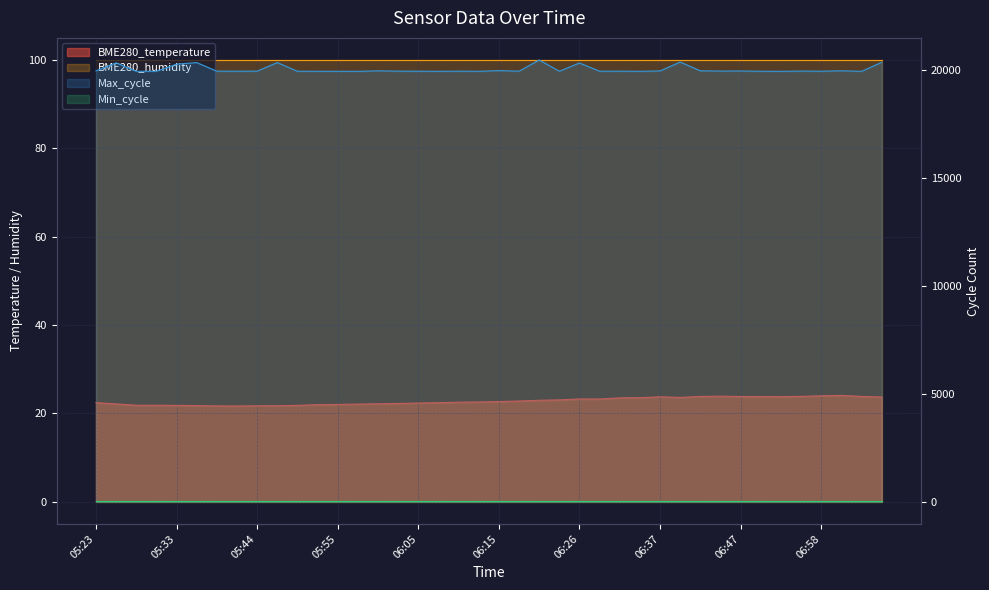

What is the maximum value for Max_cycle?

20473.0